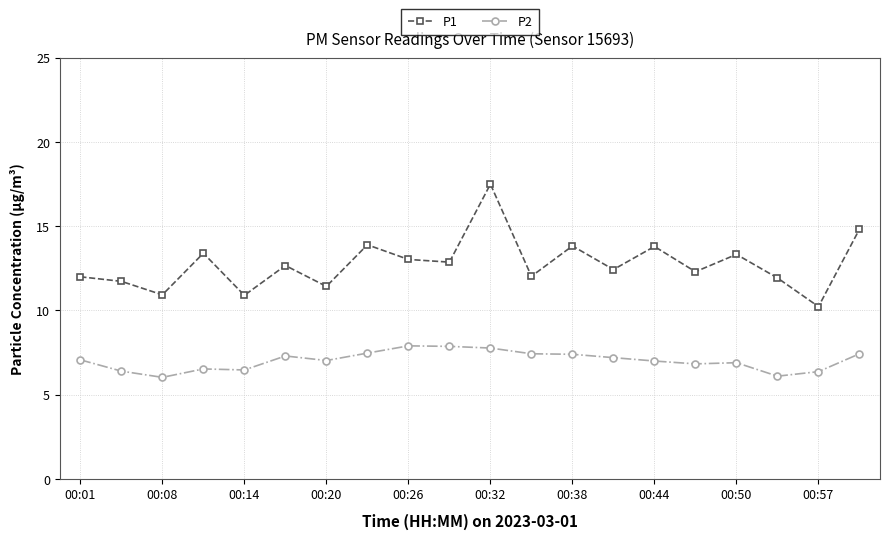

True or false: P1 and P2 cross at least once.

False